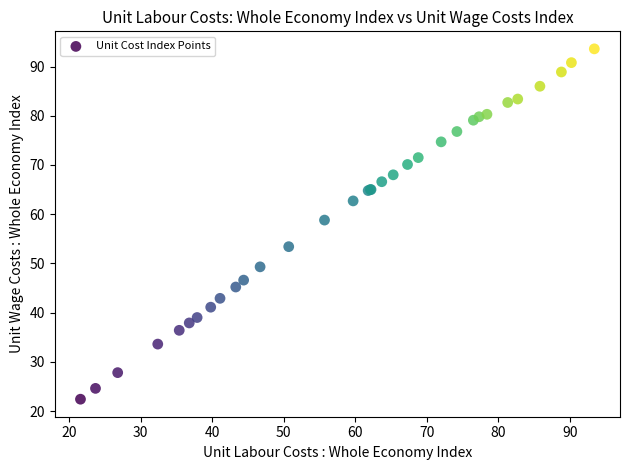

What Y value in the scatter plot is closest to 58?

58.8